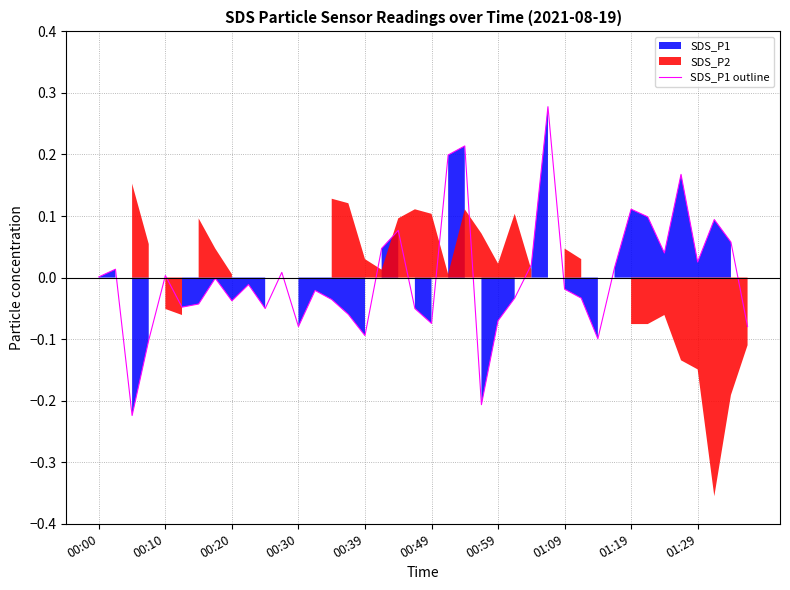

True or false: SDS_P1 outline has a value of 0.0 at 00:10.

True